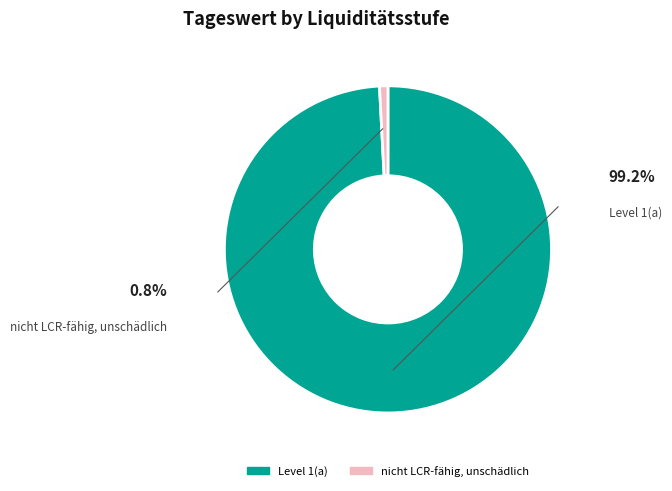

To the nearest percent, what is the difference between the Level 1(a) and nicht LCR-fähig, unschädlich slice percentages?

98%